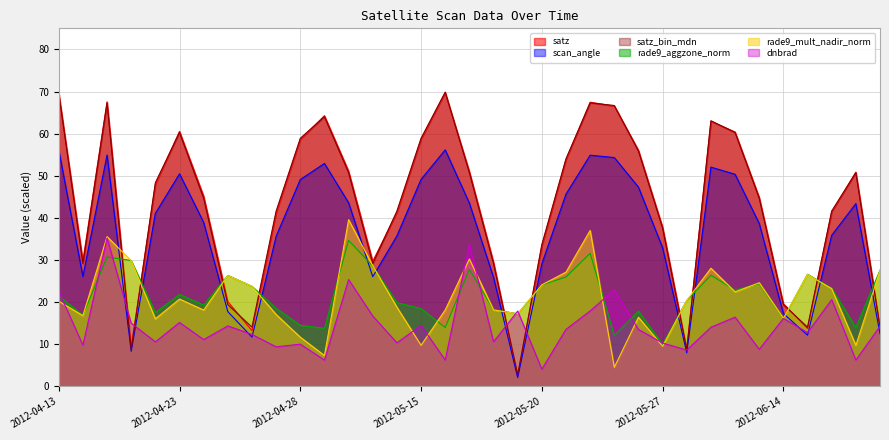

After their last crossing, which series has the higher values: satz or satz_bin_mdn?

satz